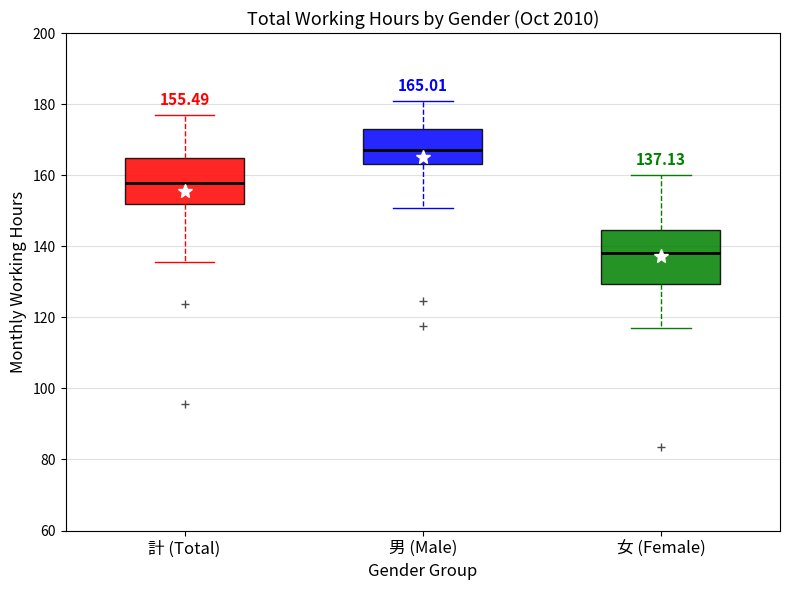

Comparing the boxes themselves (not the whiskers), which one is the tallest?

女 (Female)